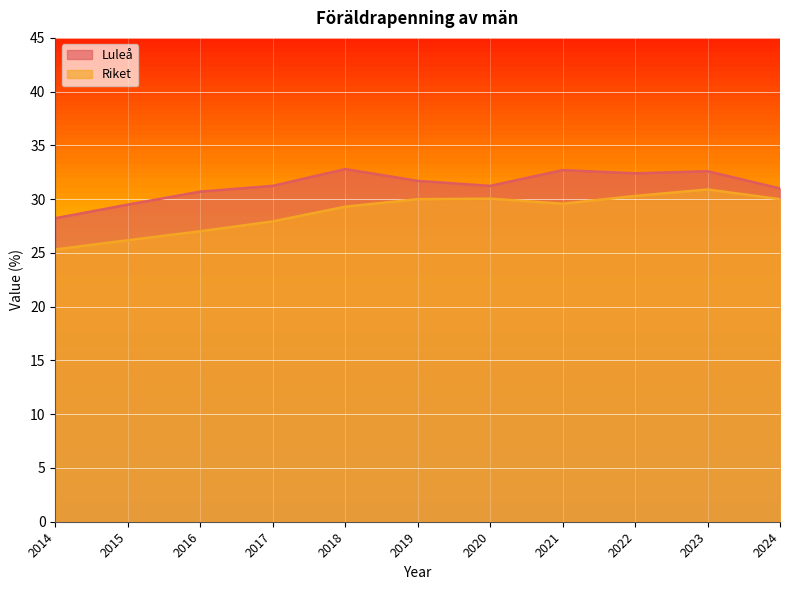

At which label is Riket closest to 28?

2017